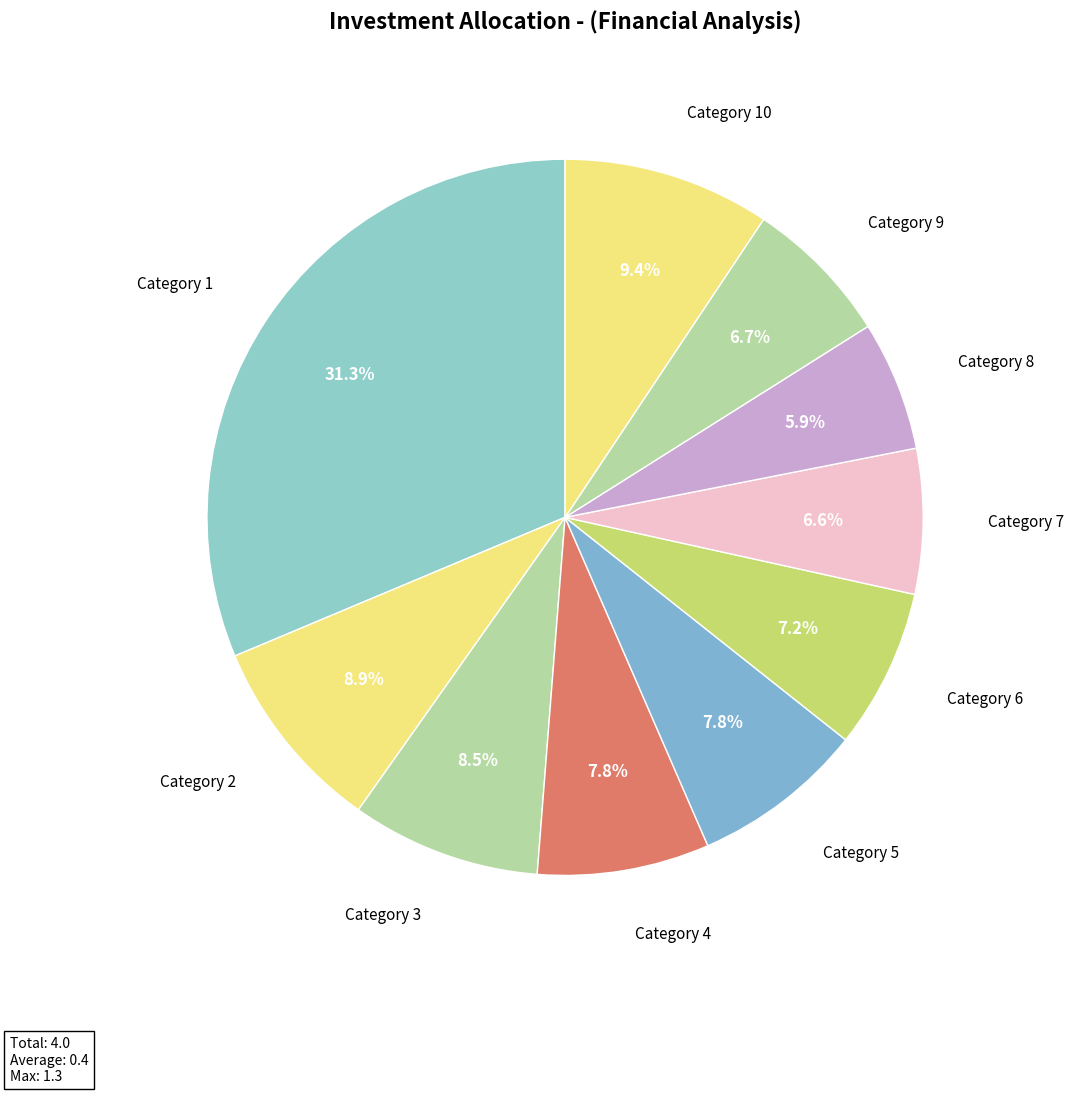

How many slices are in this pie chart?

10